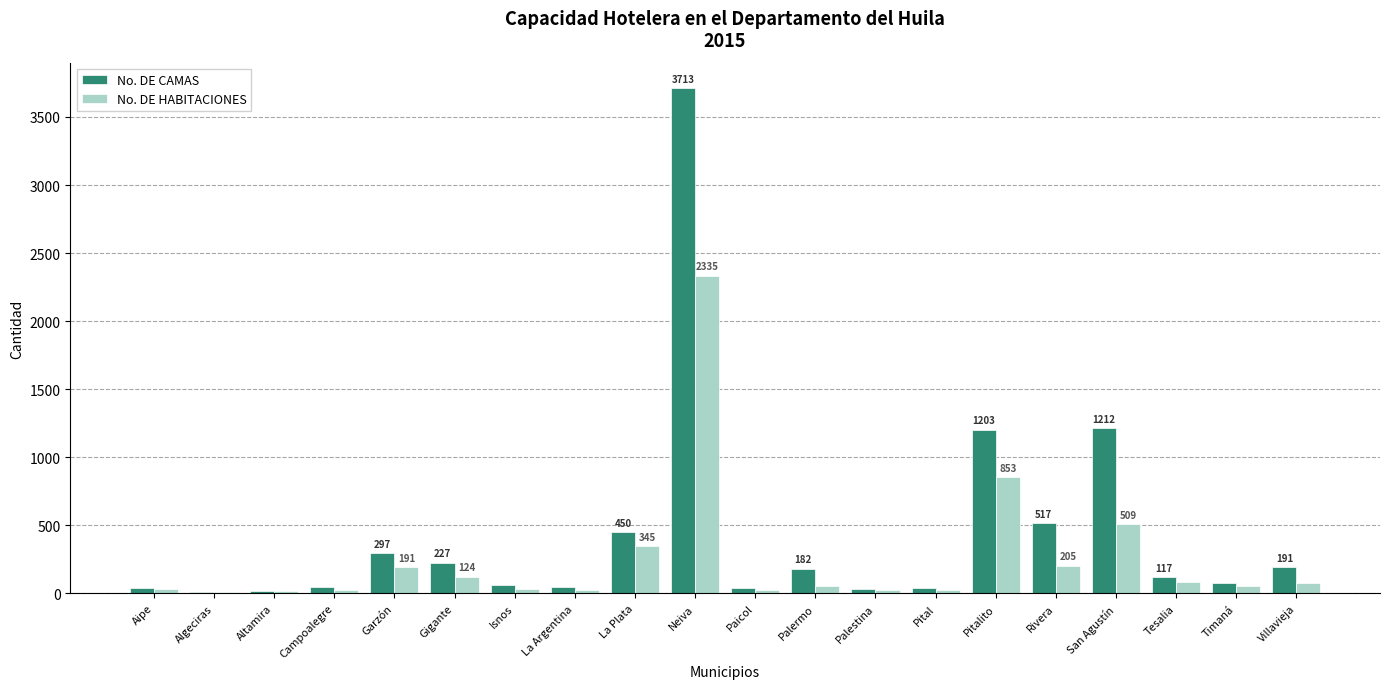

The value of No. DE CAMAS at Neiva is 2056. True or false?

False